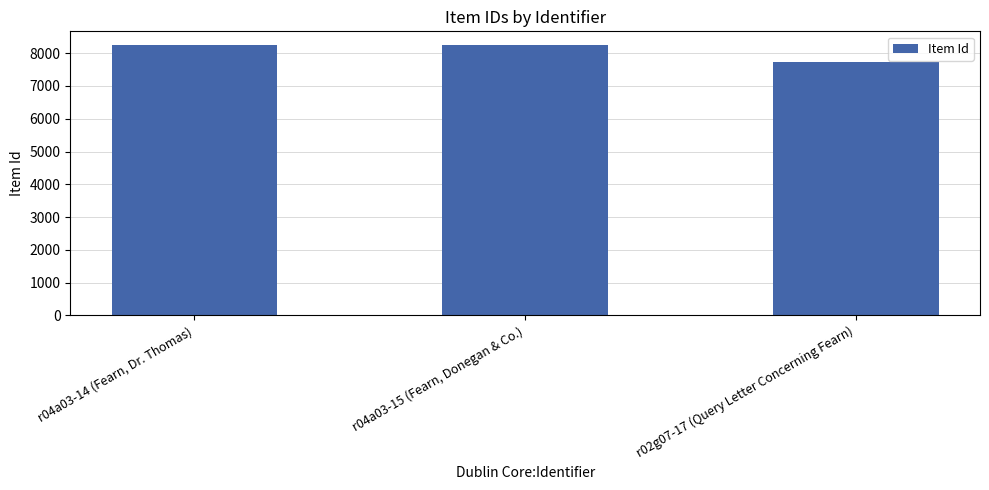

Rank the categories by value from highest to lowest.

r04a03-14 (Fearn, Dr. Thomas), r04a03-15 (Fearn, Donegan & Co.), r02g07-17 (Query Letter Concerning Fearn)